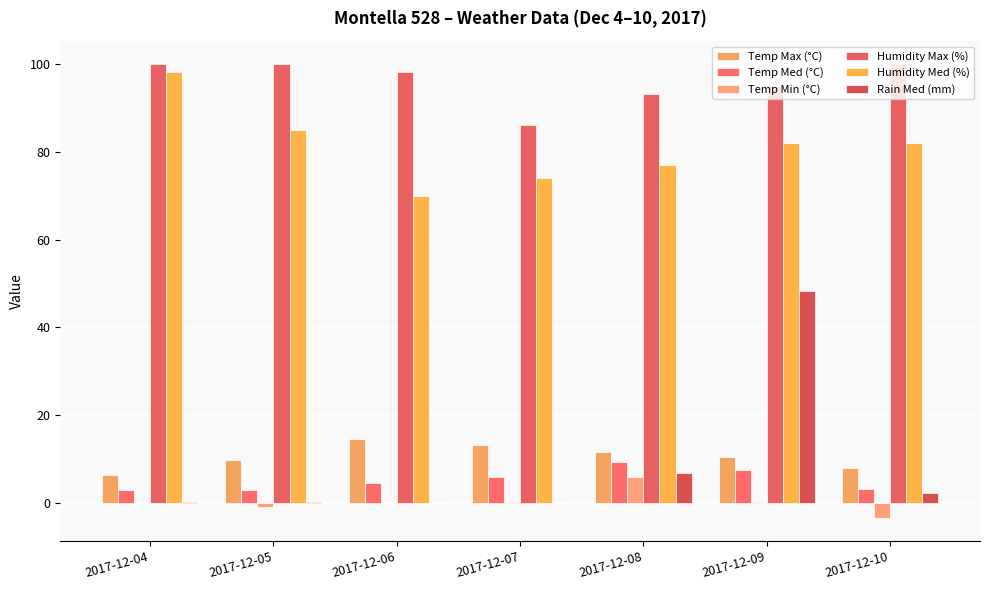

True or false: Temp Med (°C) has a value of 3.3 at 2017-12-10.

True